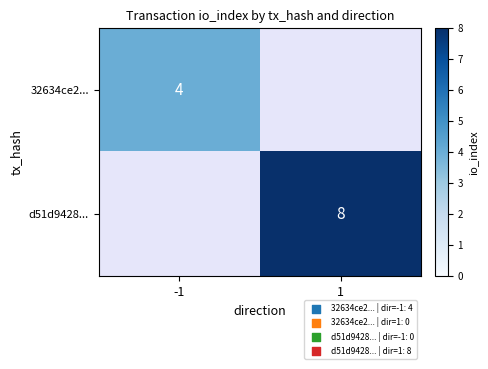

How many categories are shown in the chart?

2